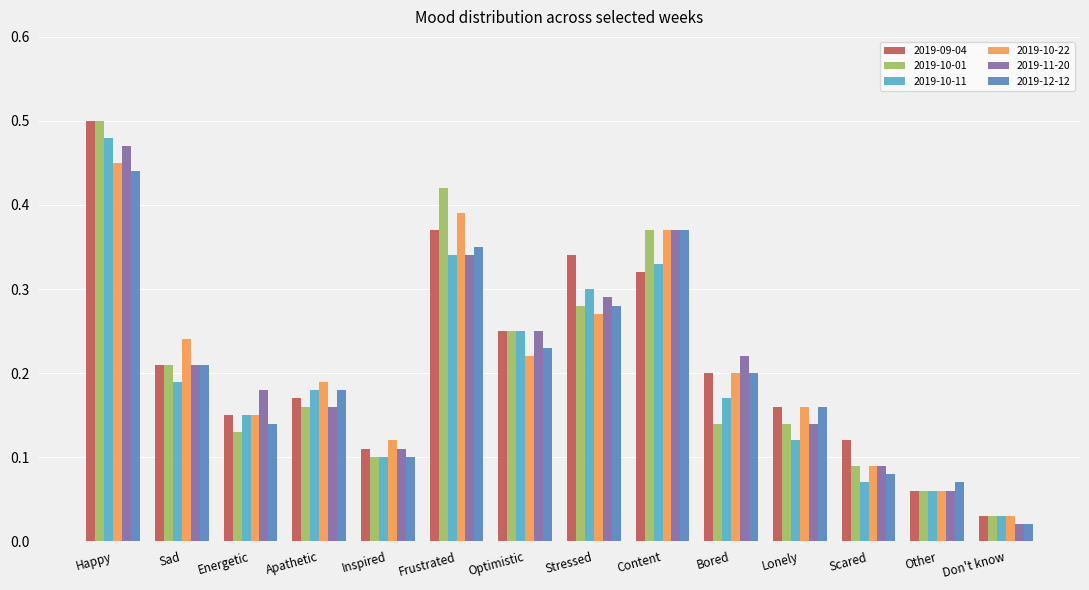

What is the sum of all 2019-10-01 values?

2.9